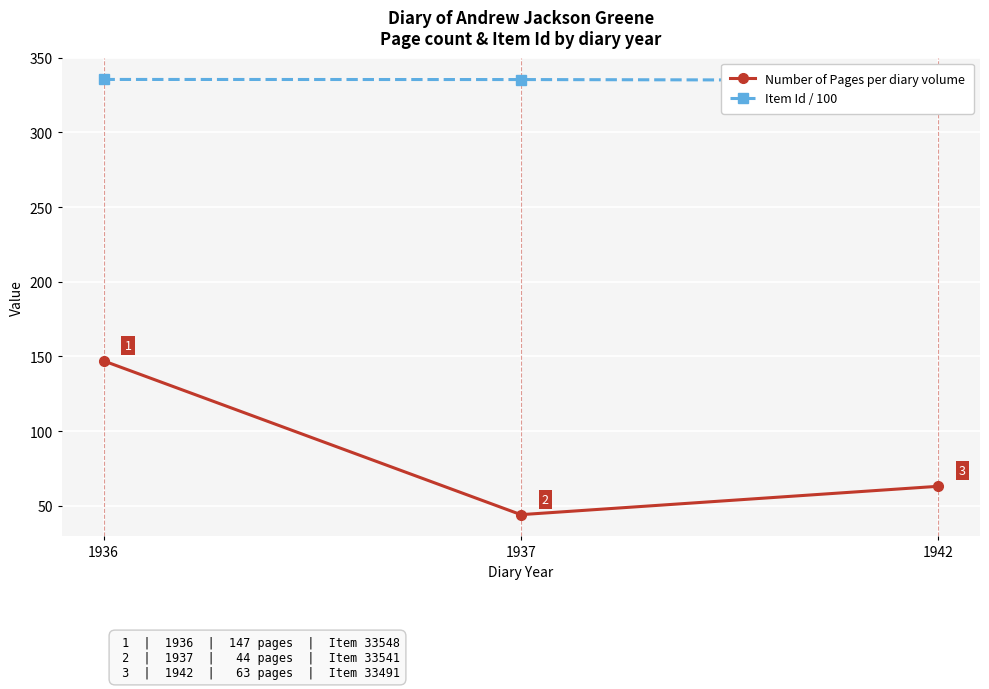

Which series has the widest spread of values?

Number of Pages per diary volume